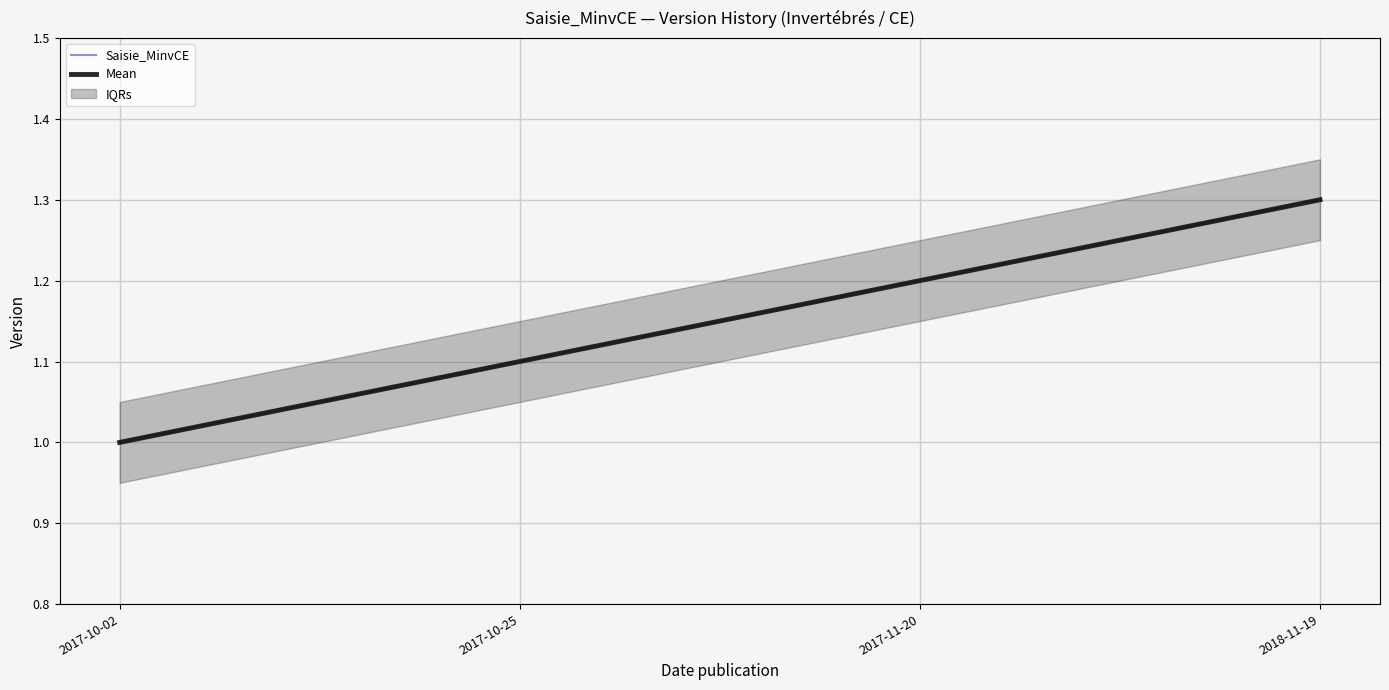

At 2017-10-25, list the series in order from largest to smallest.

Saisie_MinvCE, Mean